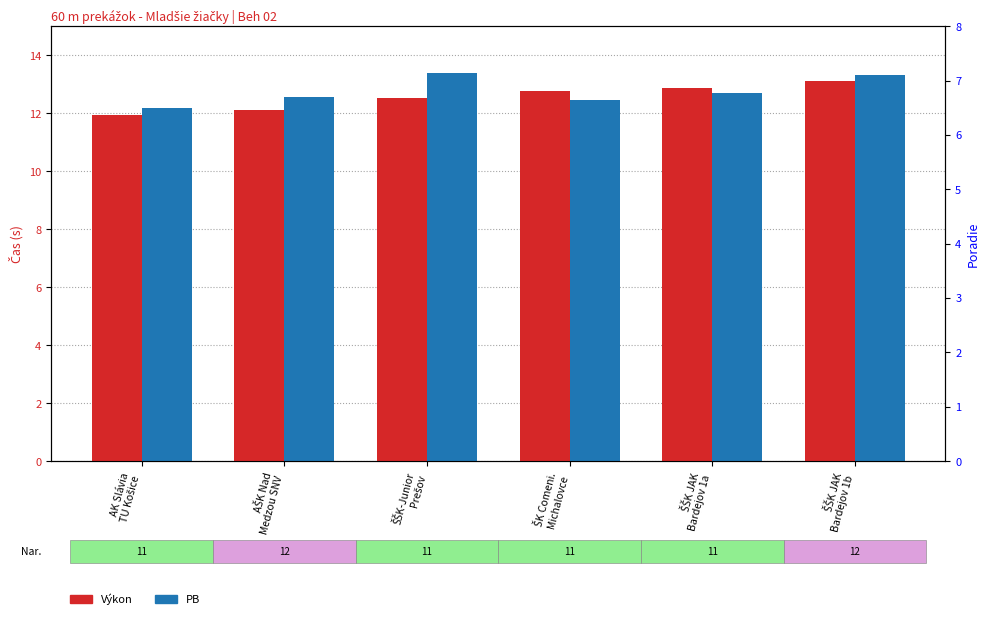

Between ŠK Comeni.
Michalovce and ŠŠK-Junior
Prešov, which is larger?

ŠK Comeni.
Michalovce